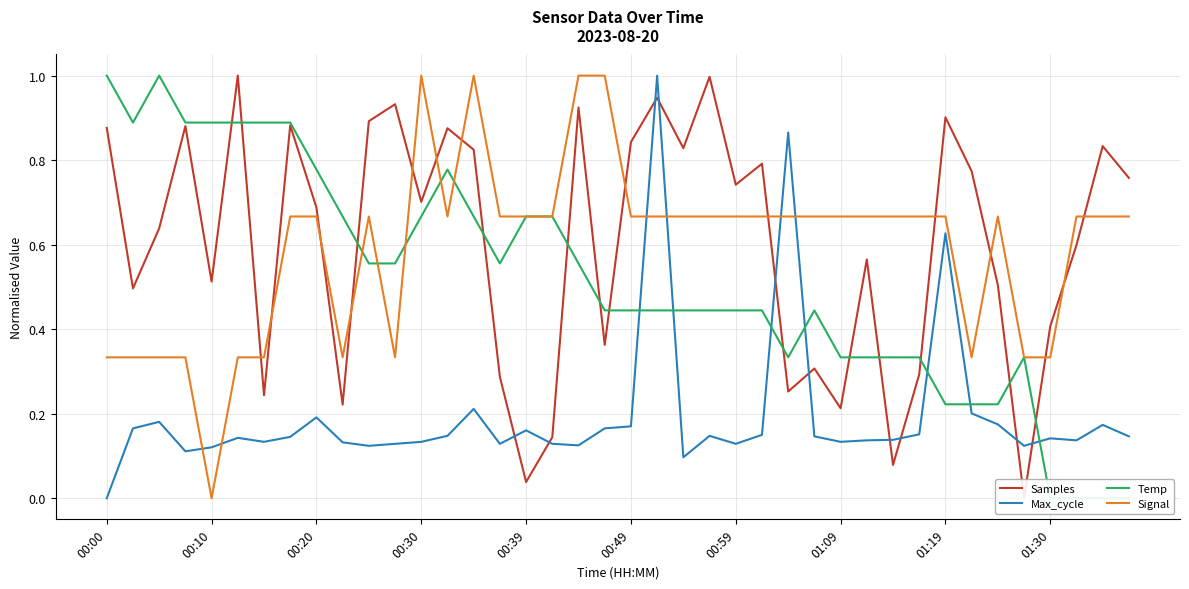

How many lines are shown in the chart?

4